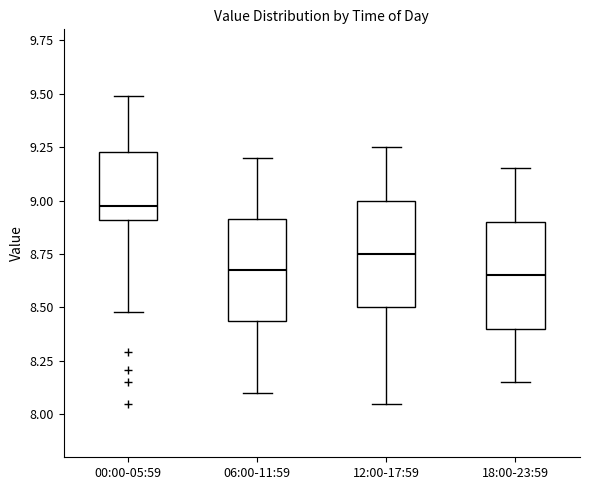

Reading left to right, read every box against the y-axis: the position of its median line, the range the box covers, and the ends of its whiskers. The values are not printed on the chart, so give them approximately, as read against the axis.

00:00-05:59: median 9.00, box 8.90 to 9.25, whiskers 8.50 to 9.50
06:00-11:59: median 8.70, box 8.45 to 8.90, whiskers 8.10 to 9.20
12:00-17:59: median 8.75, box 8.50 to 9.00, whiskers 8.05 to 9.25
18:00-23:59: median 8.65, box 8.40 to 8.90, whiskers 8.15 to 9.15